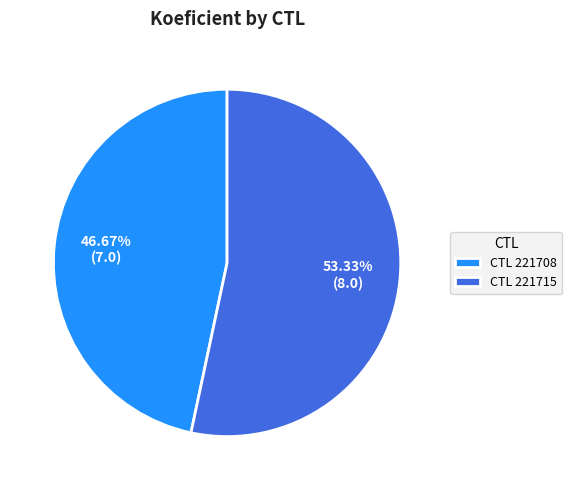

Approximately how many times larger is the value at CTL 221708 compared to CTL 221715?

0.9